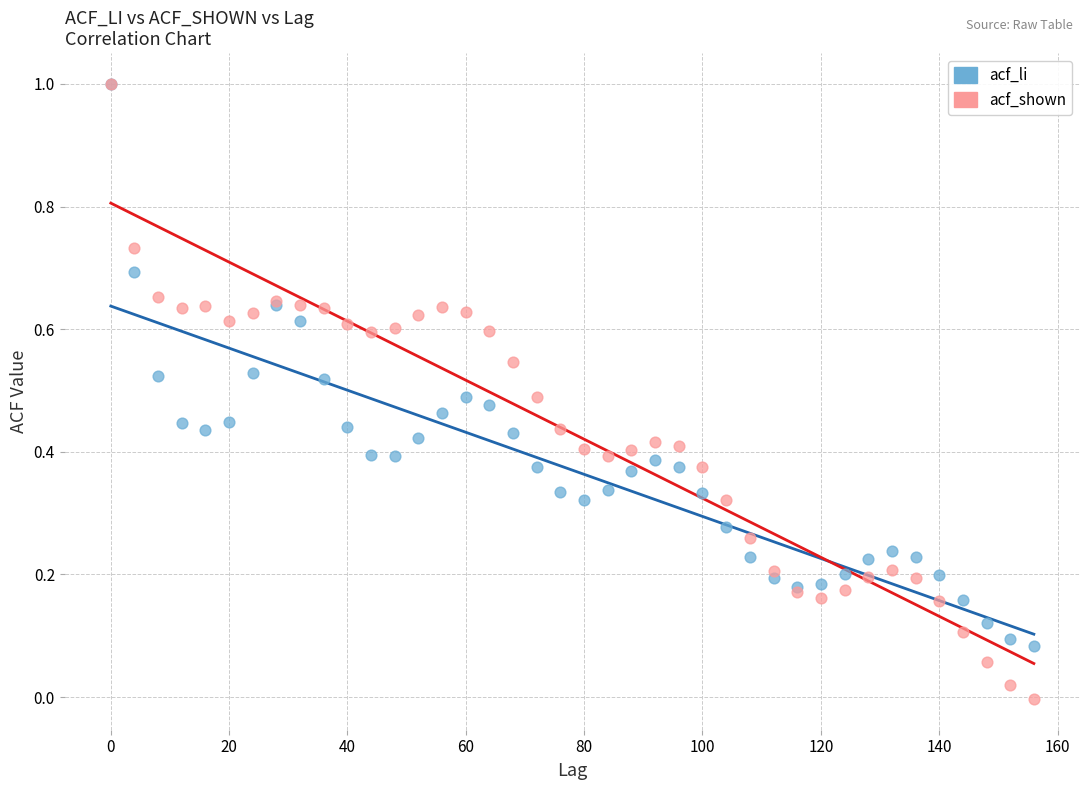

What are all the series names shown in the legend?

acf_li, acf_shown